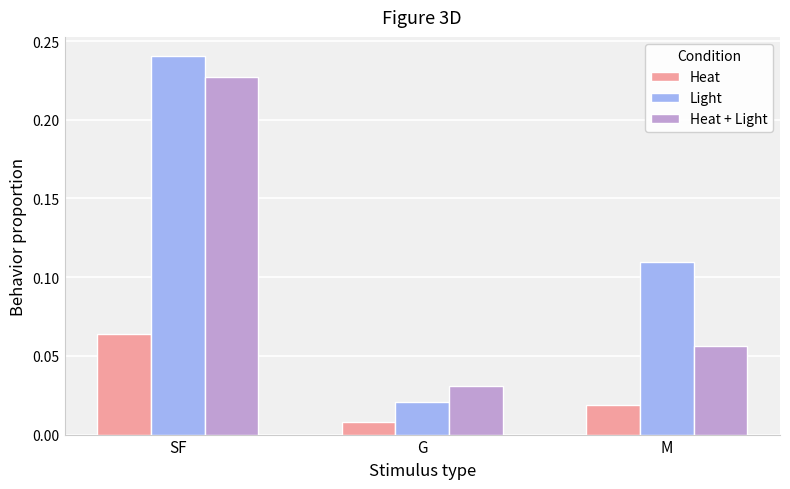

Which category has the highest value in the Heat + Light series?

SF